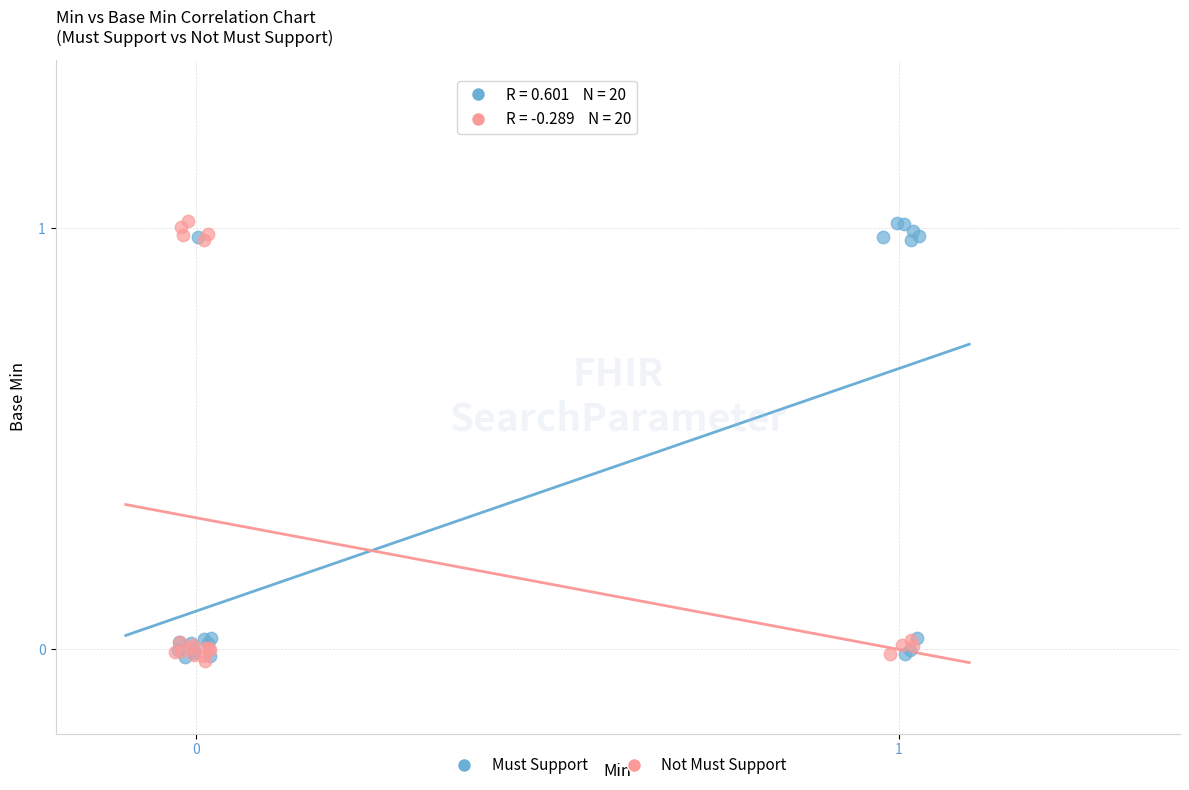

What are all the series names shown in the legend?

Must Support, Not Must Support